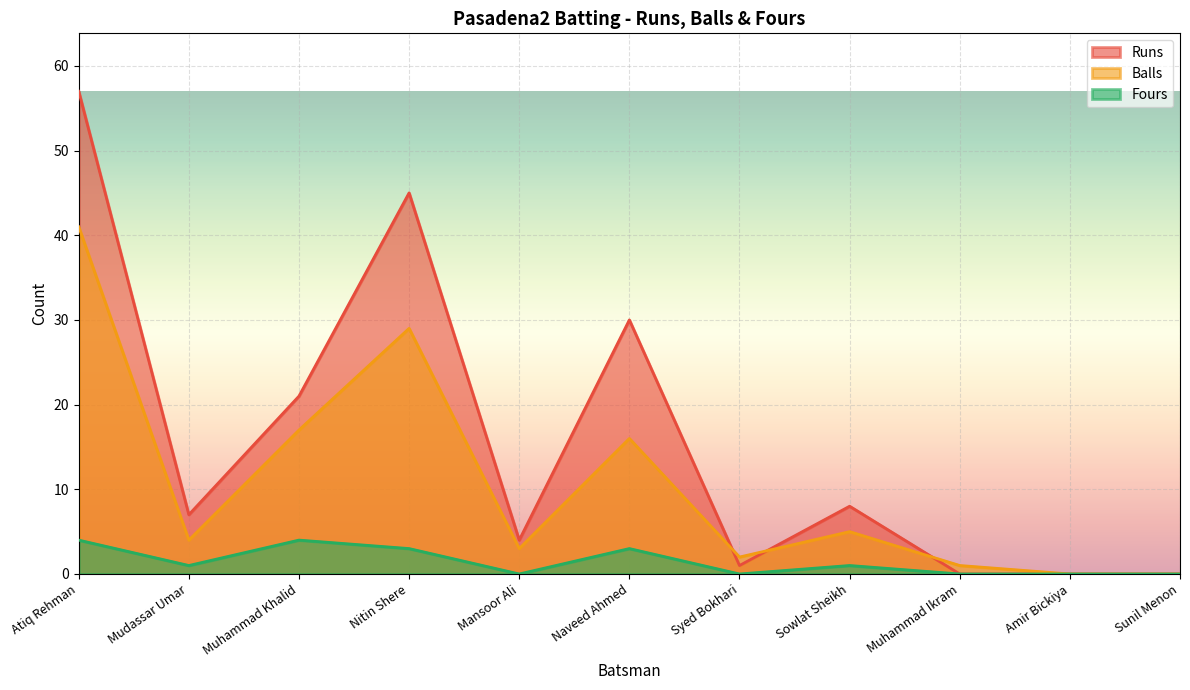

At which category is the sum across all series the highest?

Atiq Rehman